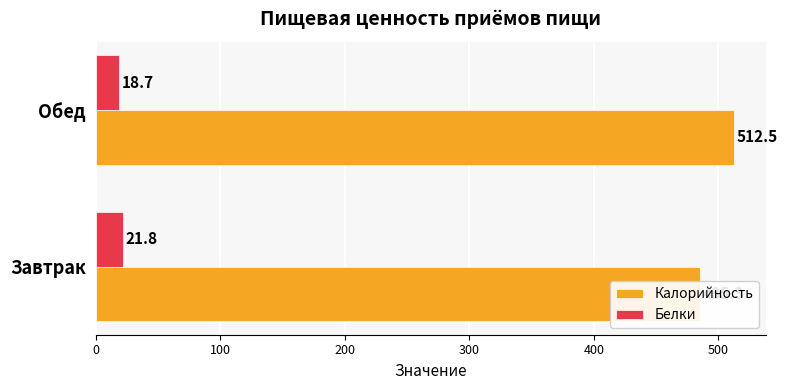

List the series in order of their overall mean, highest first.

Калорийность, Белки